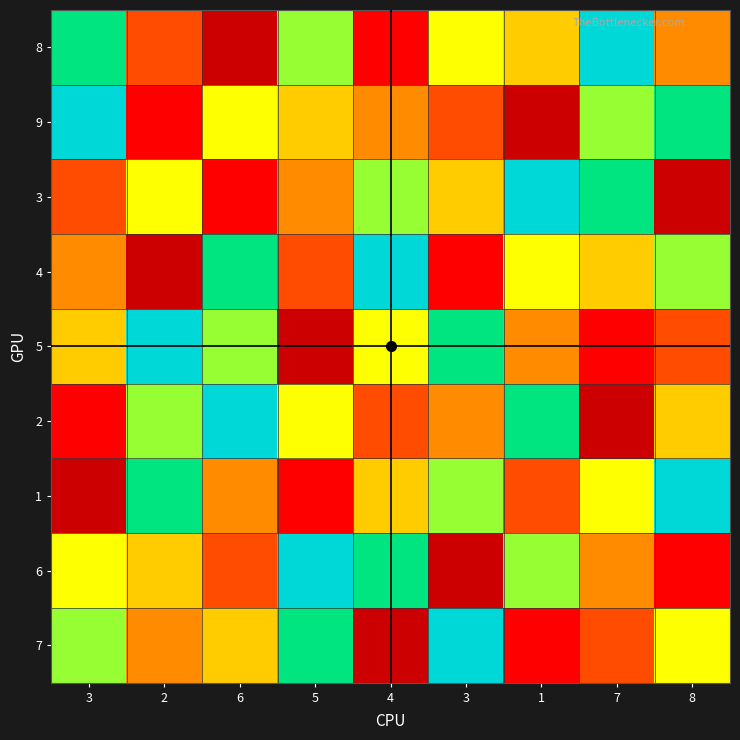

At which category is the sum across all series the highest?

3